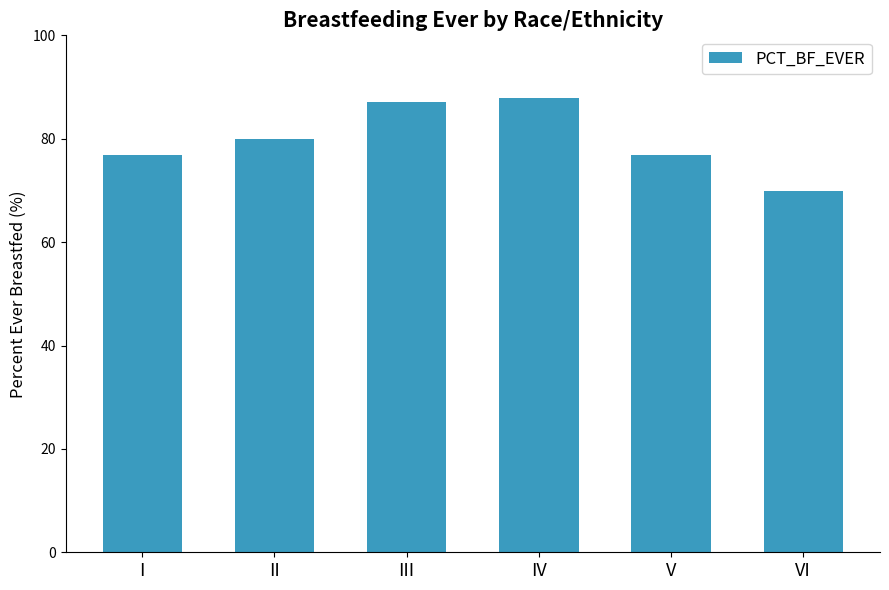

Reading left to right, list all the values displayed in this chart.

I=76.9	II=79.9	III=87.2	IV=87.9	V=76.9	VI=69.8